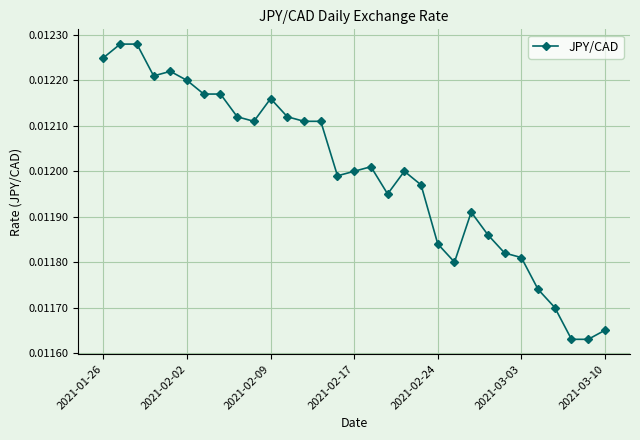

True or false: there are more than 1 points higher than both neighbors.

True